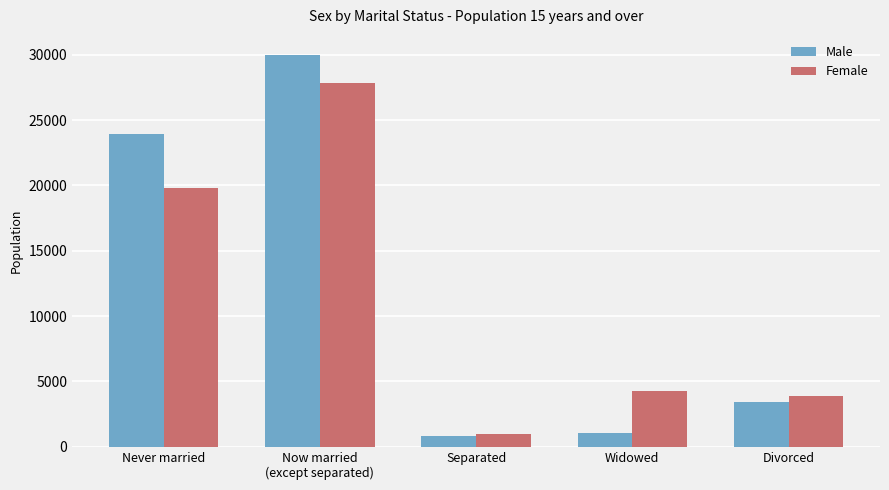

Reading left to right, transcribe all the data shown in this chart.

Male: Never married=23956	Now married
(except separated)=30018	Separated=830	Widowed=1025	Divorced=3401
Female: Never married=19839	Now married
(except separated)=27838	Separated=946	Widowed=4278	Divorced=3908